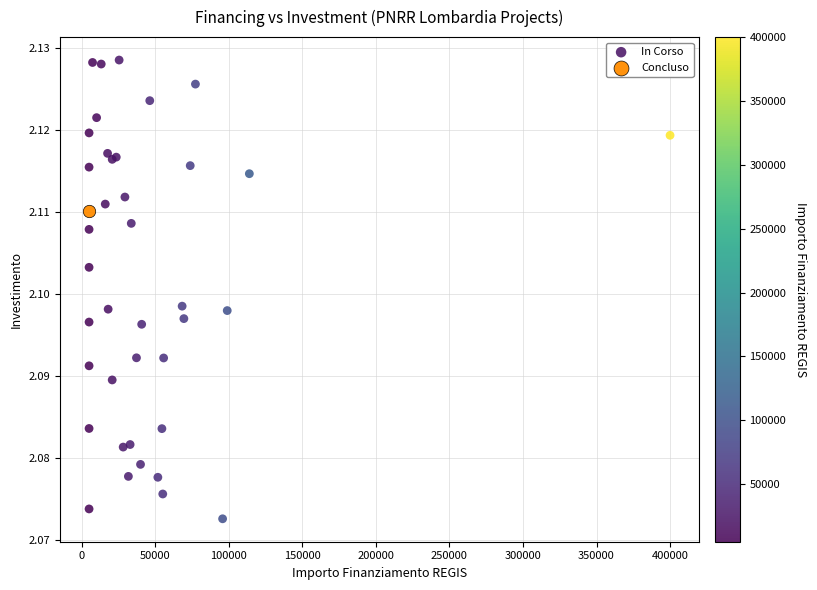

What are all the series names shown in the legend?

In Corso, Concluso